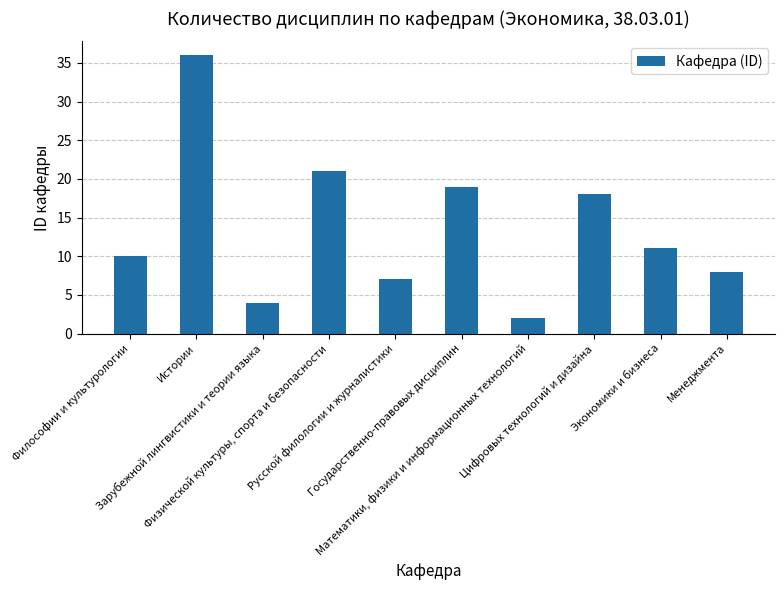

Reading left to right, transcribe all the data shown in this chart.

10	36	4	21	7	19	2	18	11	8